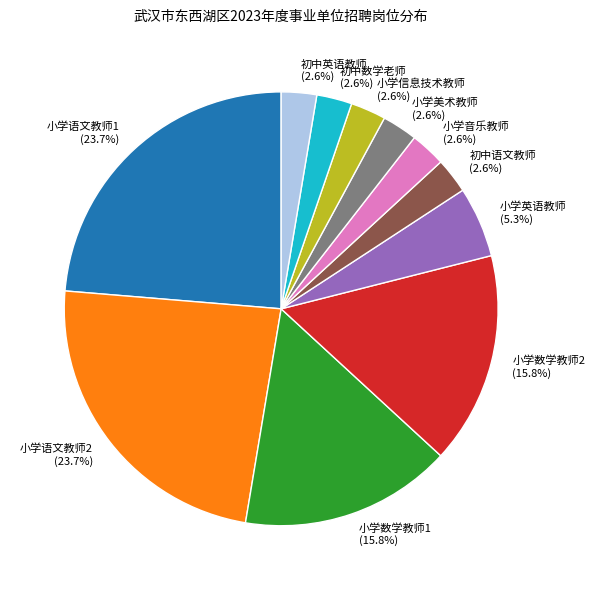

To the nearest percent, what is the combined percentage of 小学数学教师1 and 小学信息技术教师?

18%